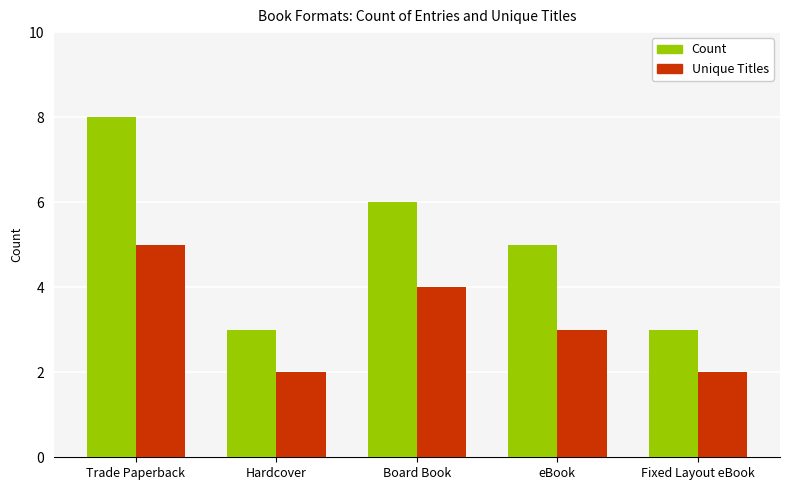

Between Trade Paperback and eBook, which series saw the biggest shift?

Count